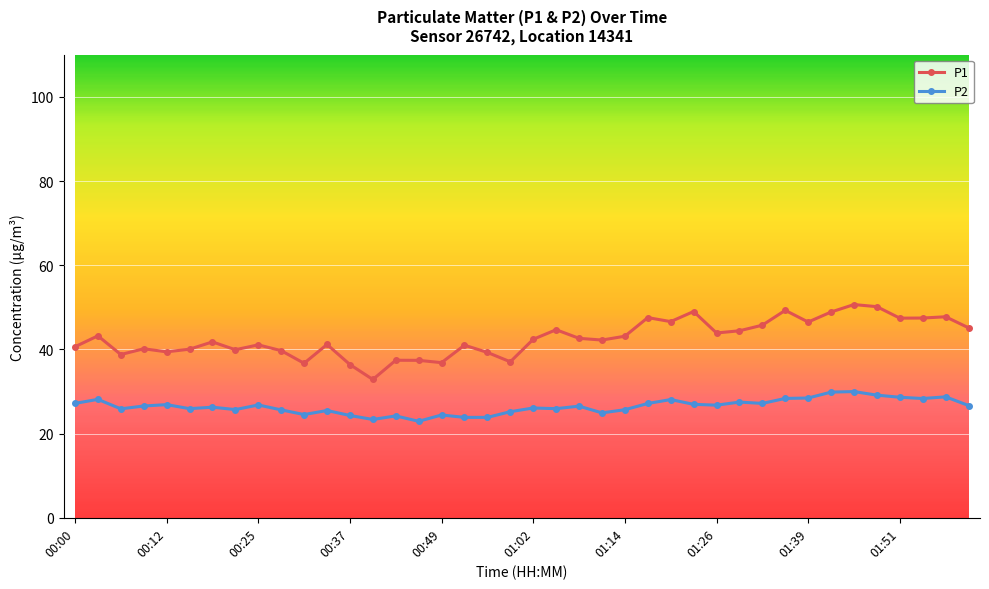

Which series has the largest total across all categories?

P1